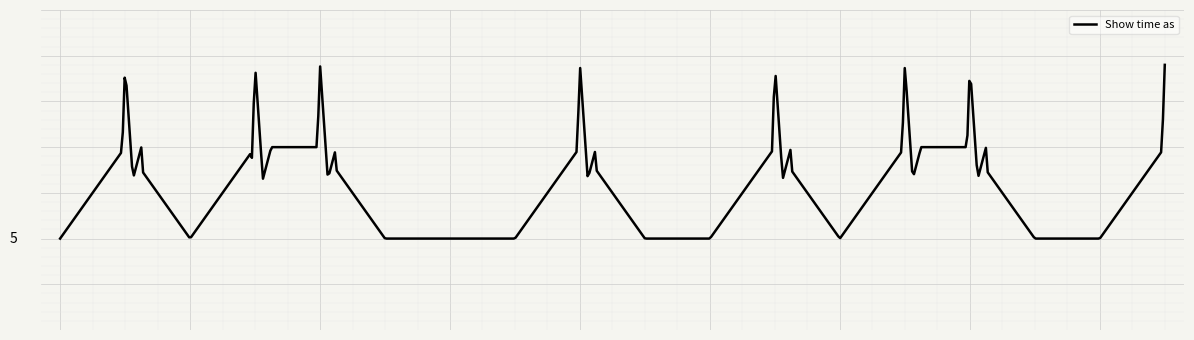

Does the chart have visible grid lines?

Yes